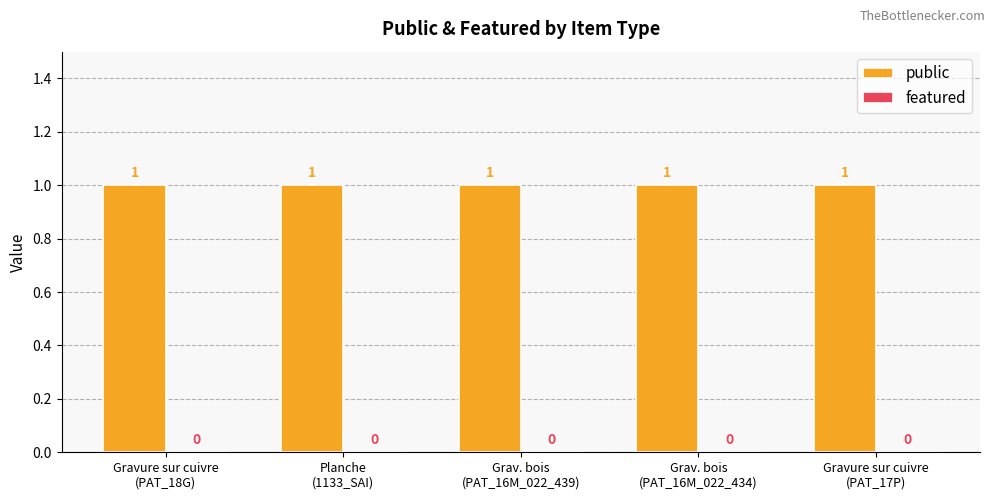

At which category is the sum across all series the highest?

Gravure sur cuivre
(PAT_18G)